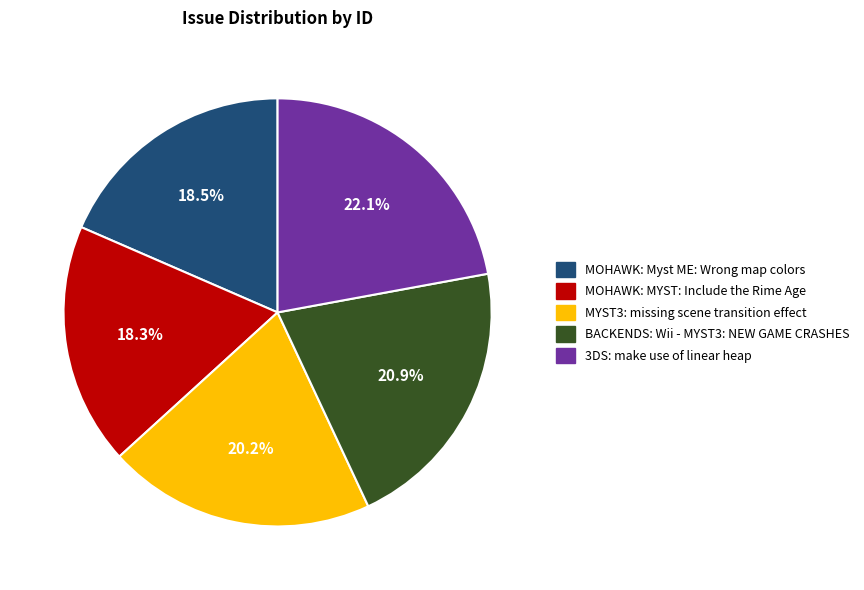

Approximately how many times larger is the value at BACKENDS: Wii - MYST3: NEW GAME CRASHES compared to 3DS: make use of linear heap?

0.9